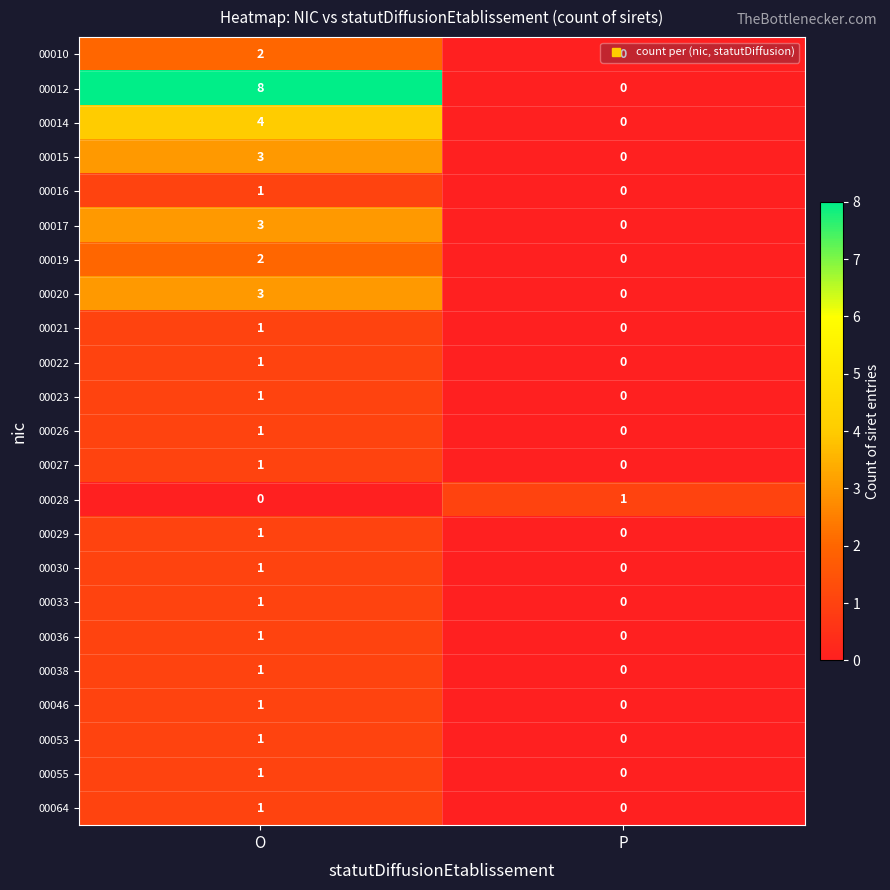

Where is 00055 nearest to the value 0?

P